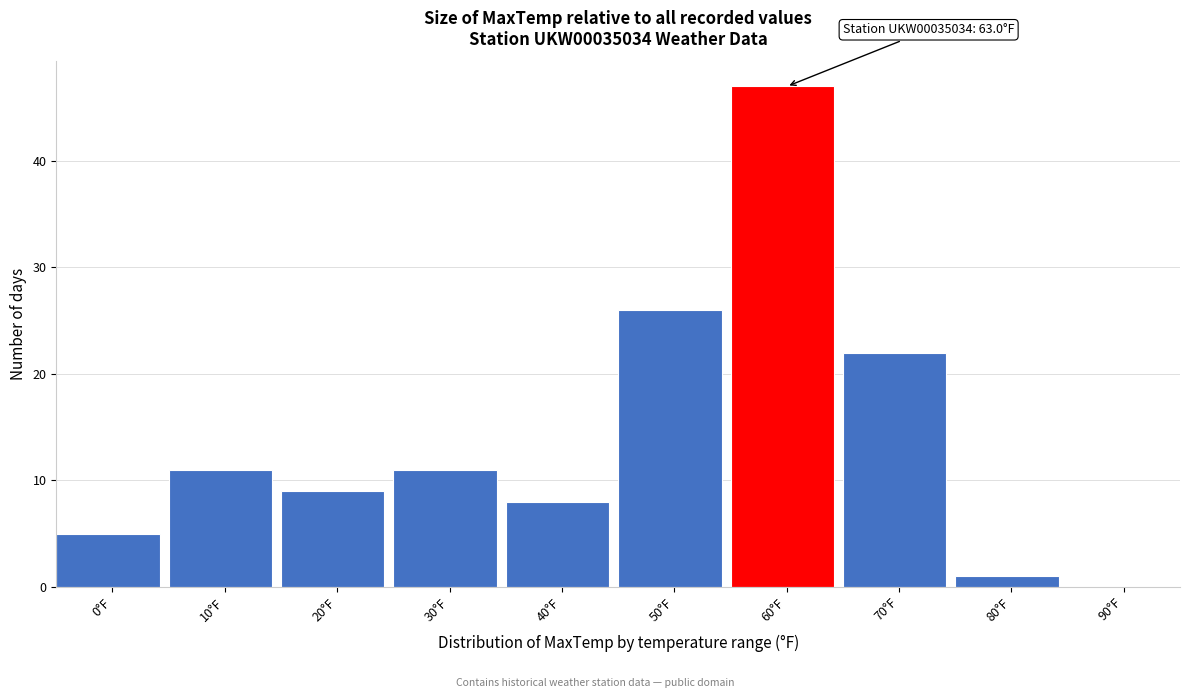

Reading left to right, extract all data points from this chart.

0°F=5	10°F=11	20°F=9	30°F=11	40°F=8	50°F=26	60°F=47	70°F=22	80°F=1	90°F=0